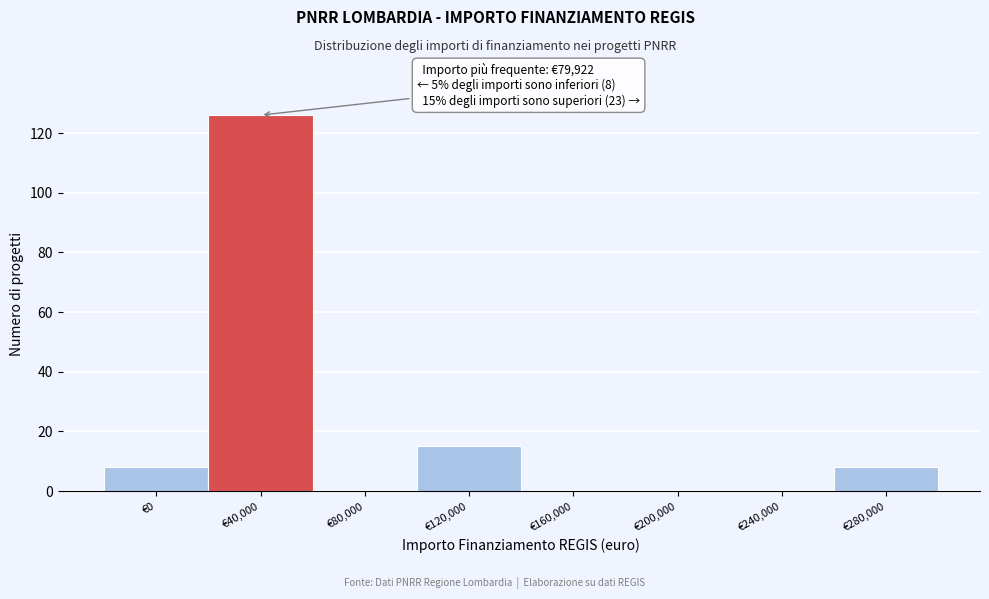

Reading left to right, list all the values displayed in this chart.

€0=8	€40,000=126	€80,000=0	€120,000=15	€160,000=0	€200,000=0	€240,000=0	€280,000=8